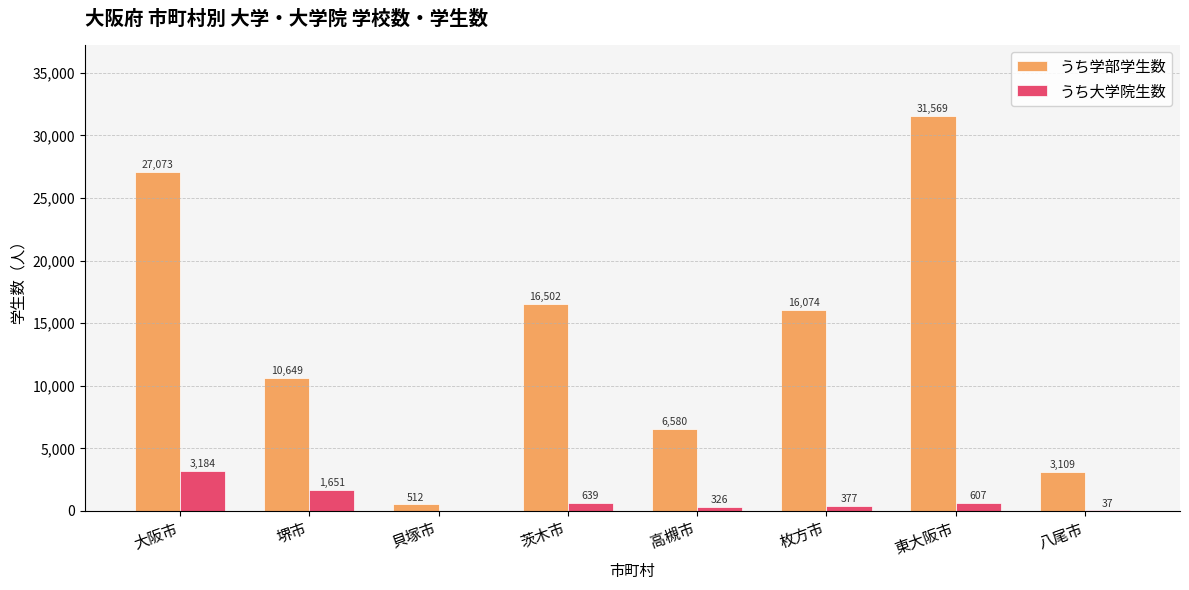

Which series changed the most between 東大阪市 and 八尾市?

うち学部学生数